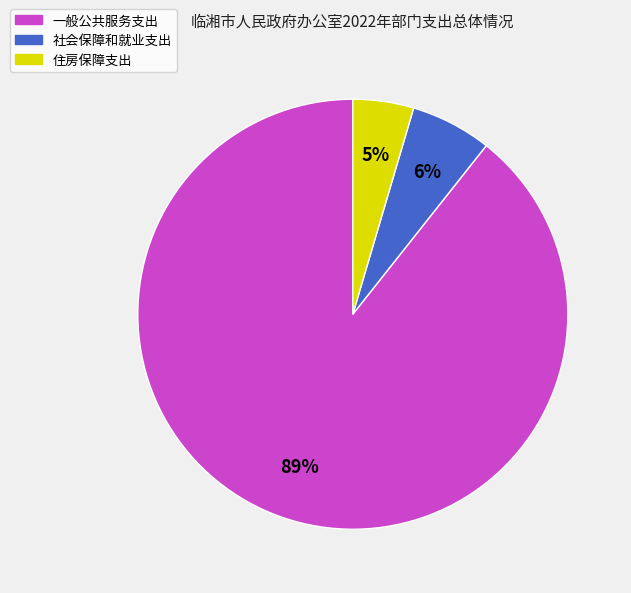

Approximately how many times larger is the value at 住房保障支出 compared to 一般公共服务支出?

0.1